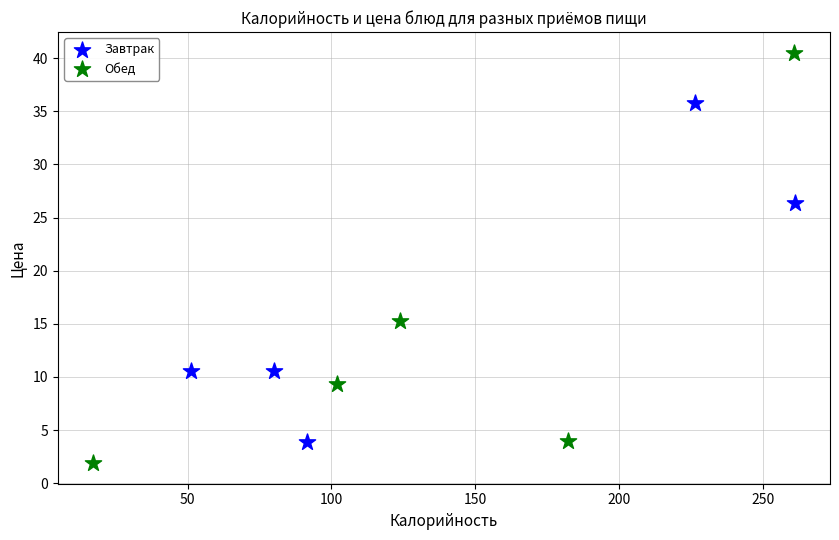

Which series contains the highest Y value?

Обед